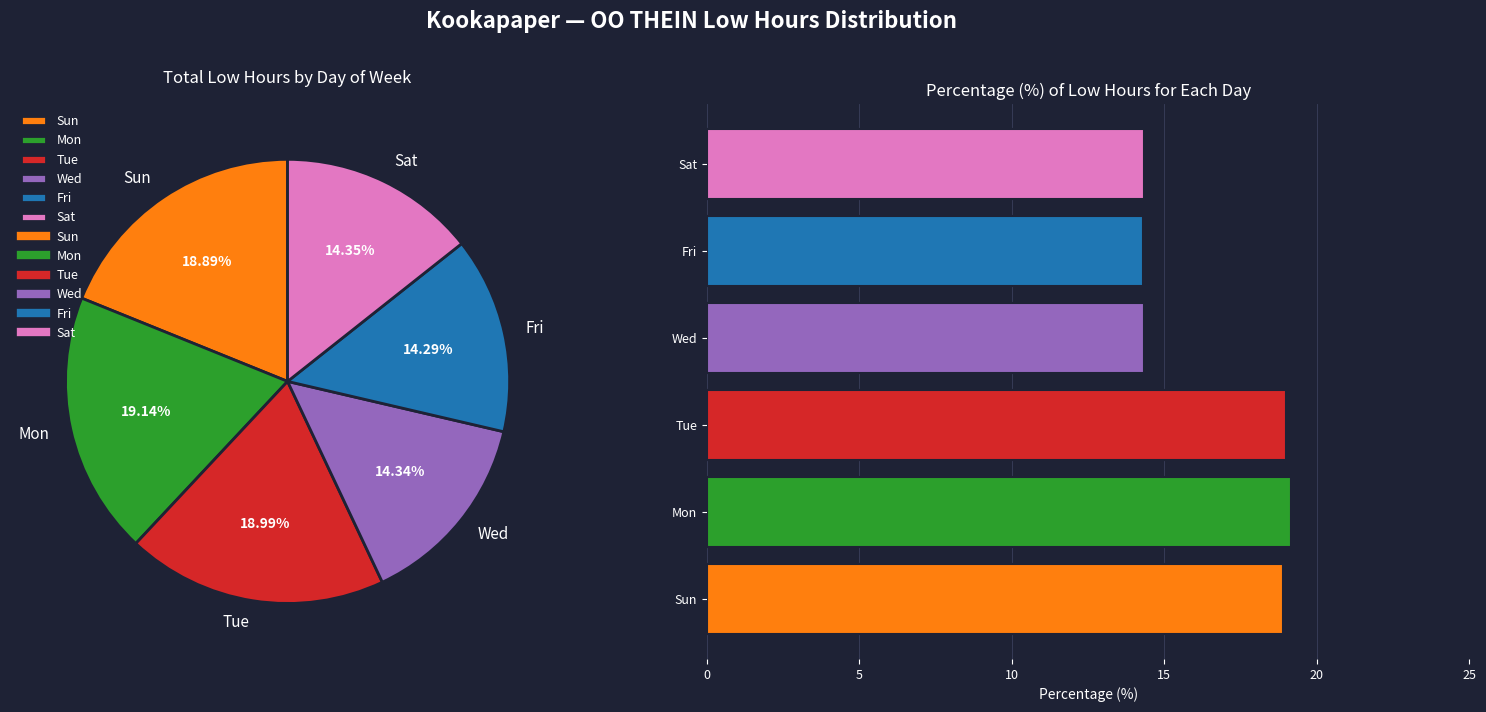

Is 20-Mon the majority of the pie?

No